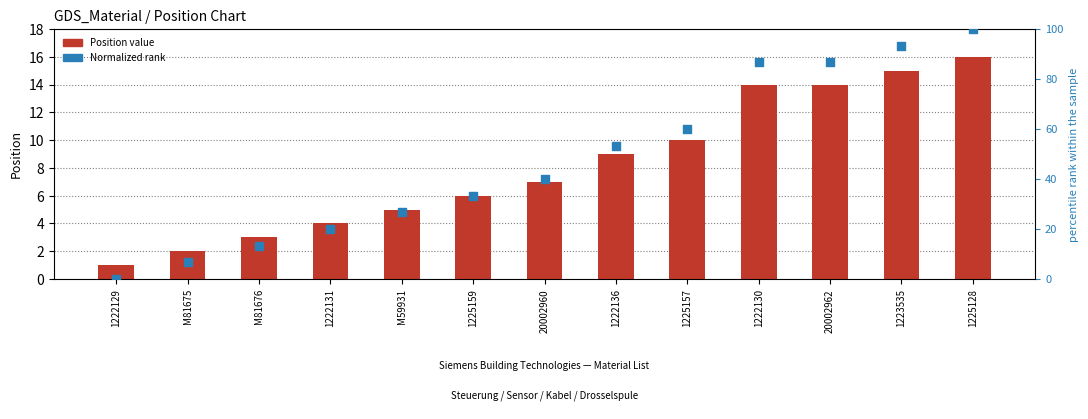

What is the total value across all series at 1223535?

108.3